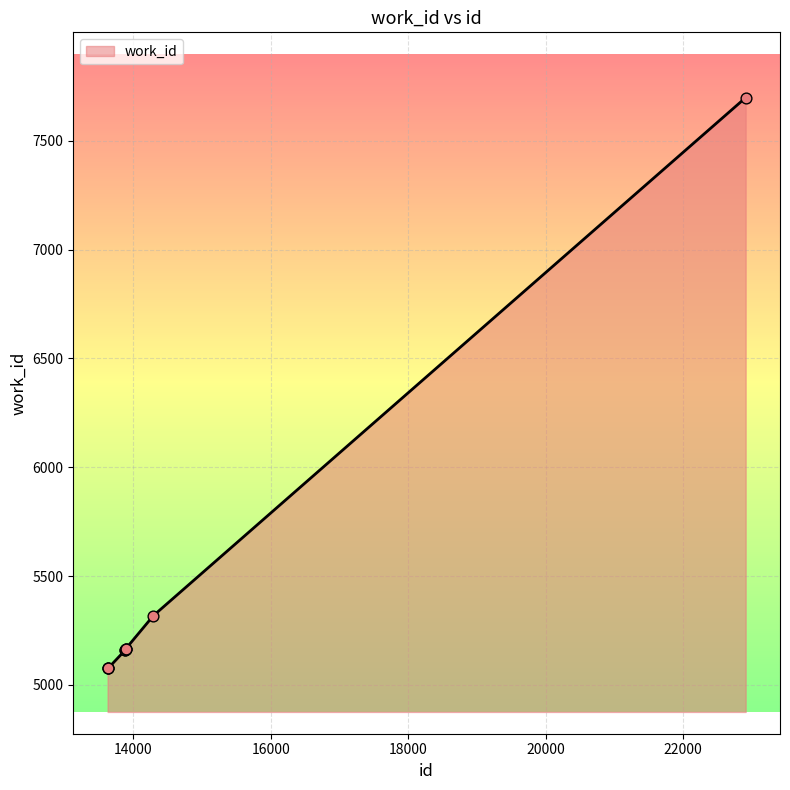

What is the greatest value displayed?

7698